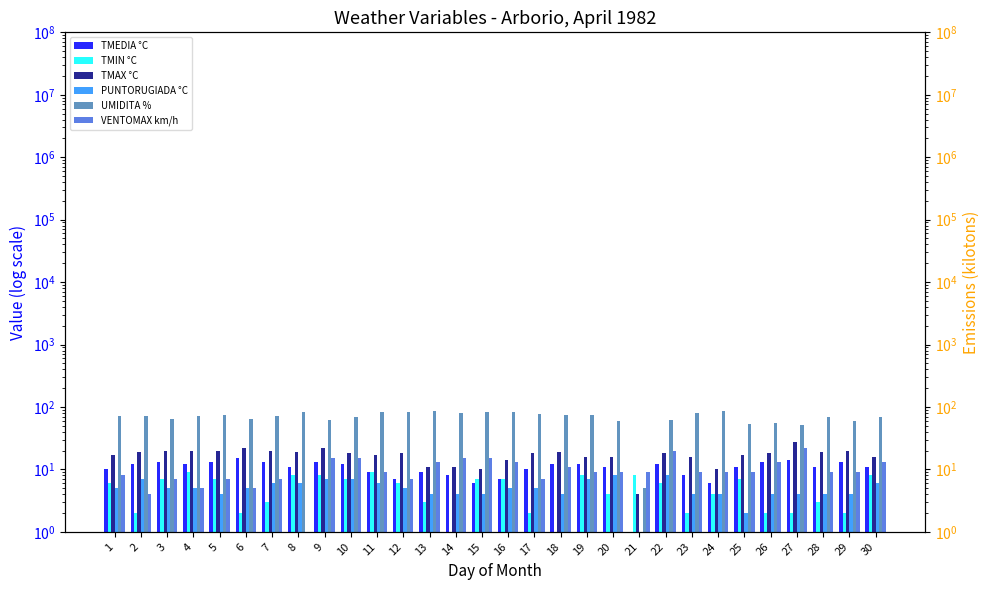

Rank the series at 22 from lowest to highest value.

TMIN °C, PUNTORUGIADA °C, TMEDIA °C, TMAX °C, VENTOMAX km/h, UMIDITA %